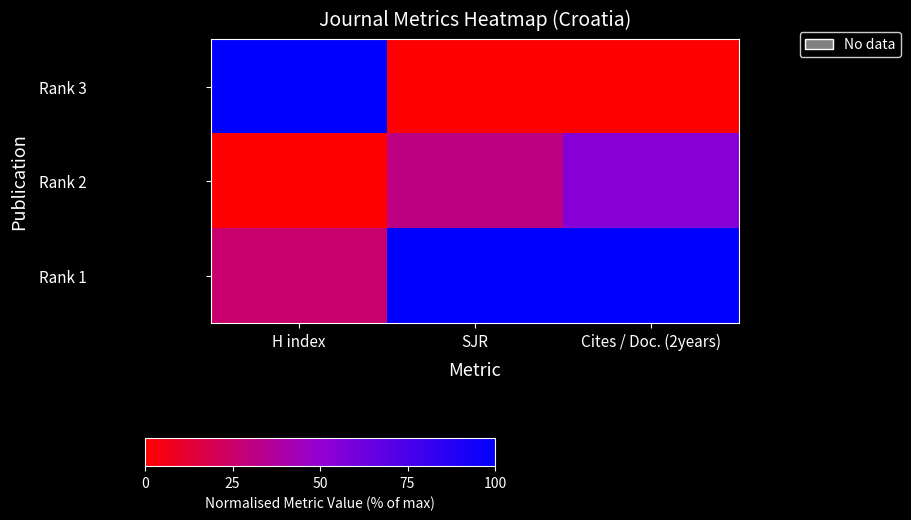

Which label corresponds to the largest value in the chart?

H index